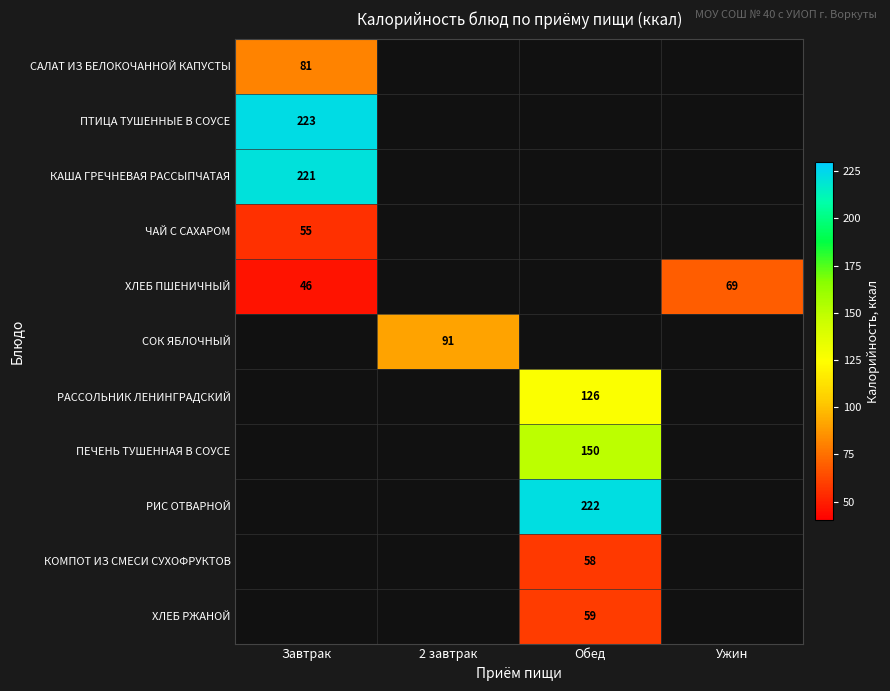

Count the number of data series in this chart.

11